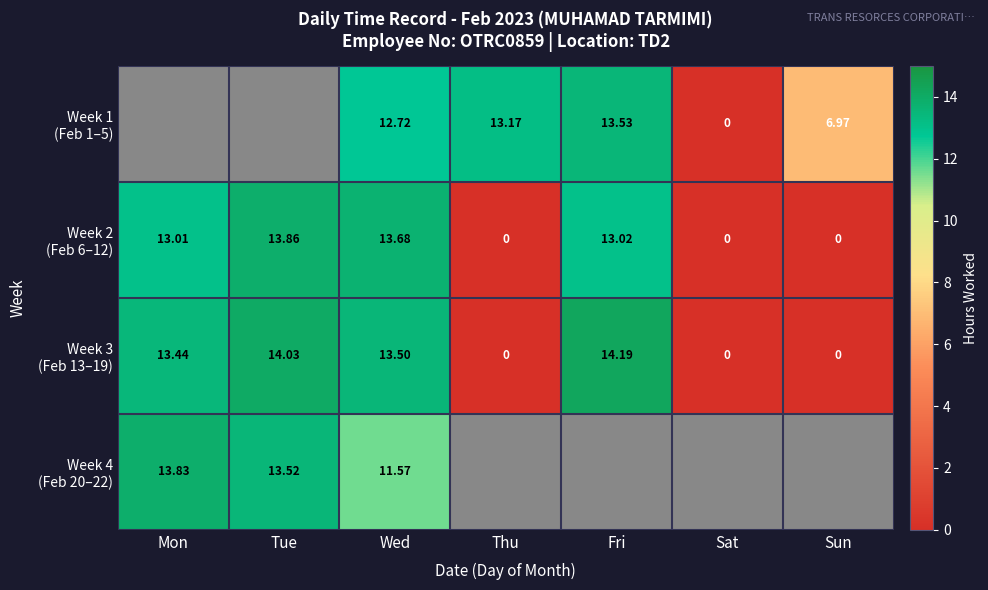

Between Tue and Wed, which series saw the biggest shift?

Week 4 (Feb 20–22)